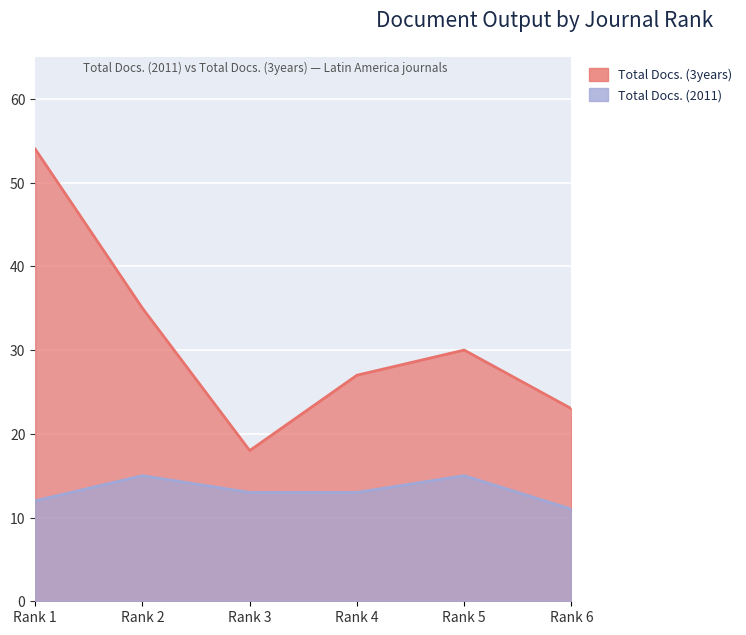

At Rank 4, list the series in order from largest to smallest.

Total Docs. (3years), Total Docs. (2011)